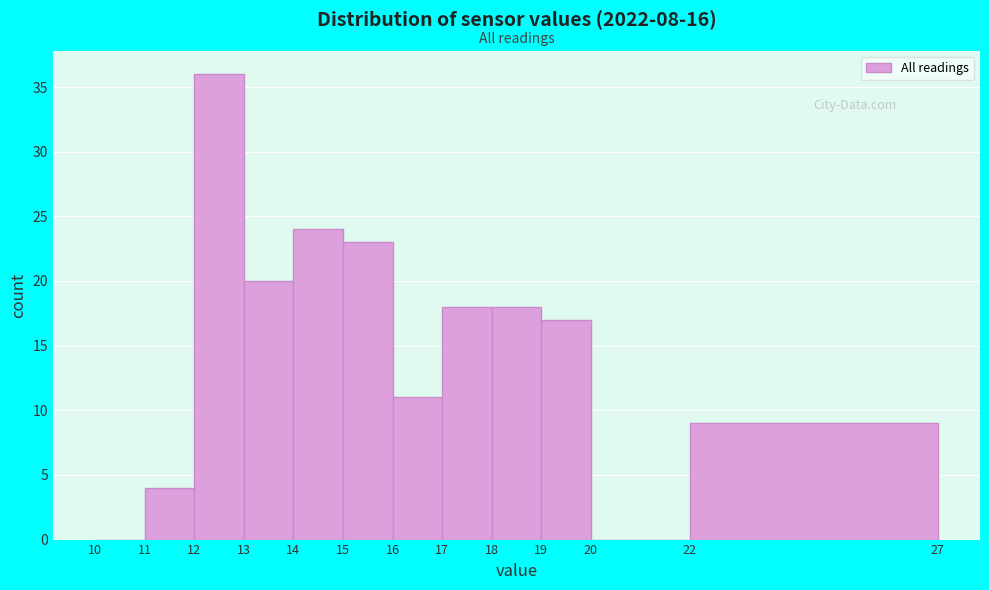

How tall is the bar that spans 19 to 20 on the x-axis? The values are not printed on the chart, so give them approximately, as read against the axis.

17